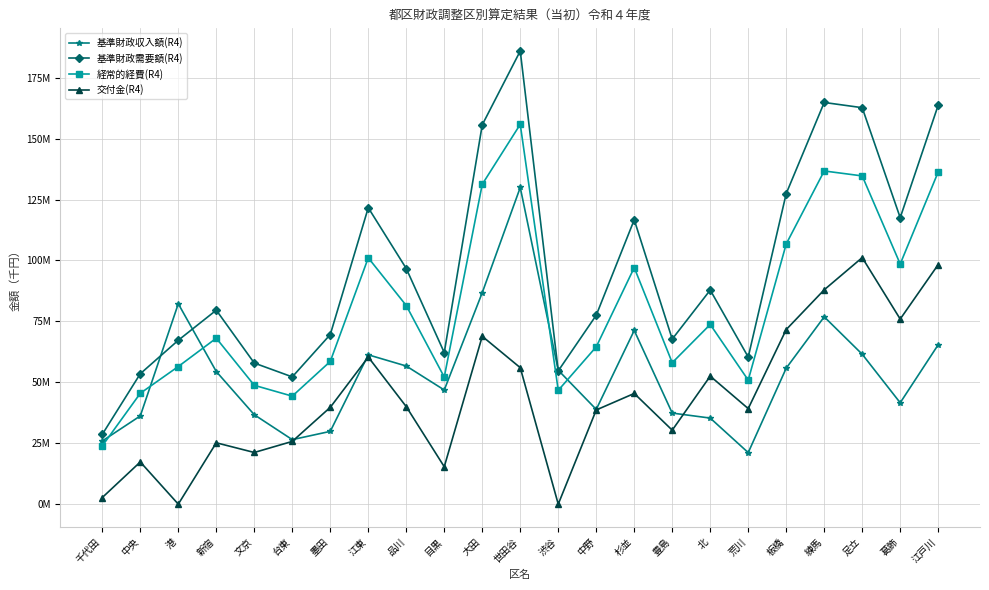

In 基準財政収入額(R4), how many points are higher than both neighbors (excluding endpoints)?

5